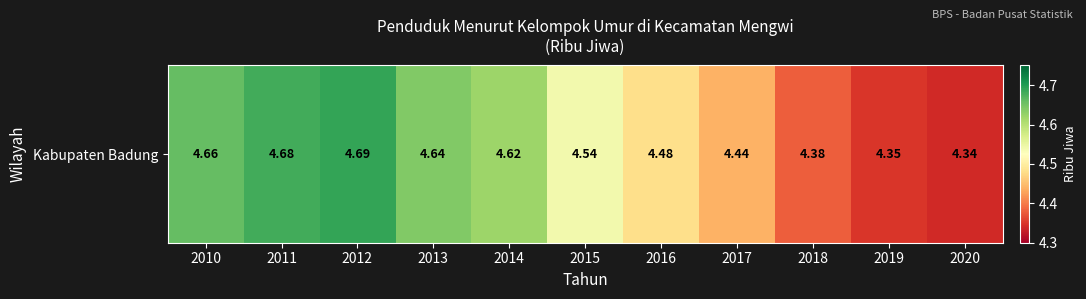

The value at 2014 is 7.9. True or false?

False